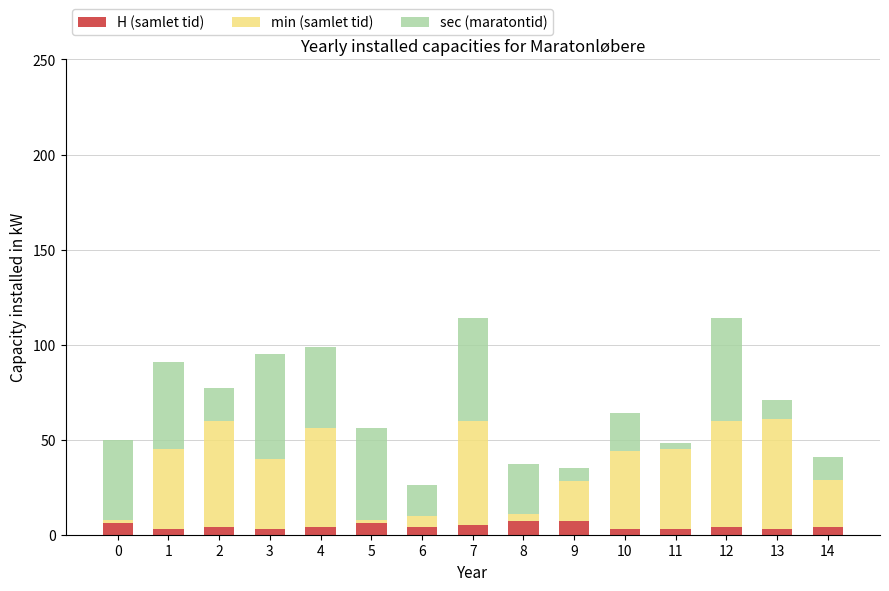

Is it true that H (samlet tid) equals 3 at 10?

True